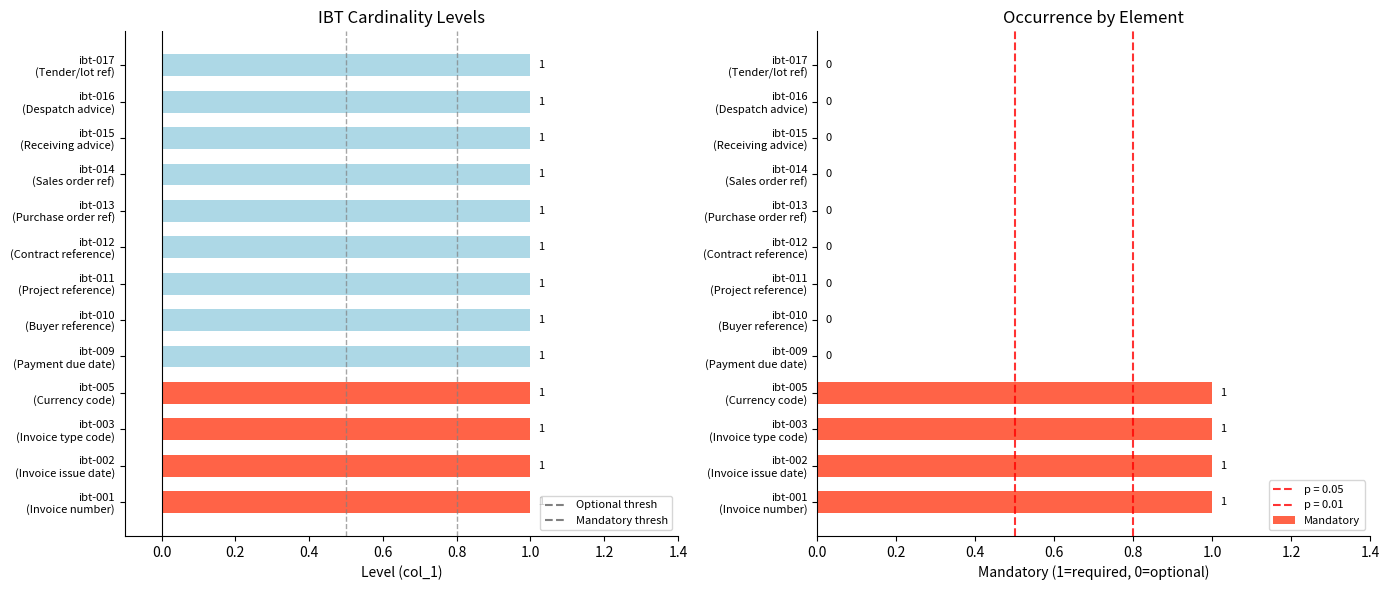

How many values in Mandatory are above zero?

4